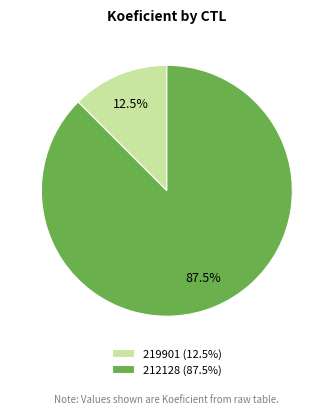

Is 212128 (87.5%) the majority of the pie?

Yes